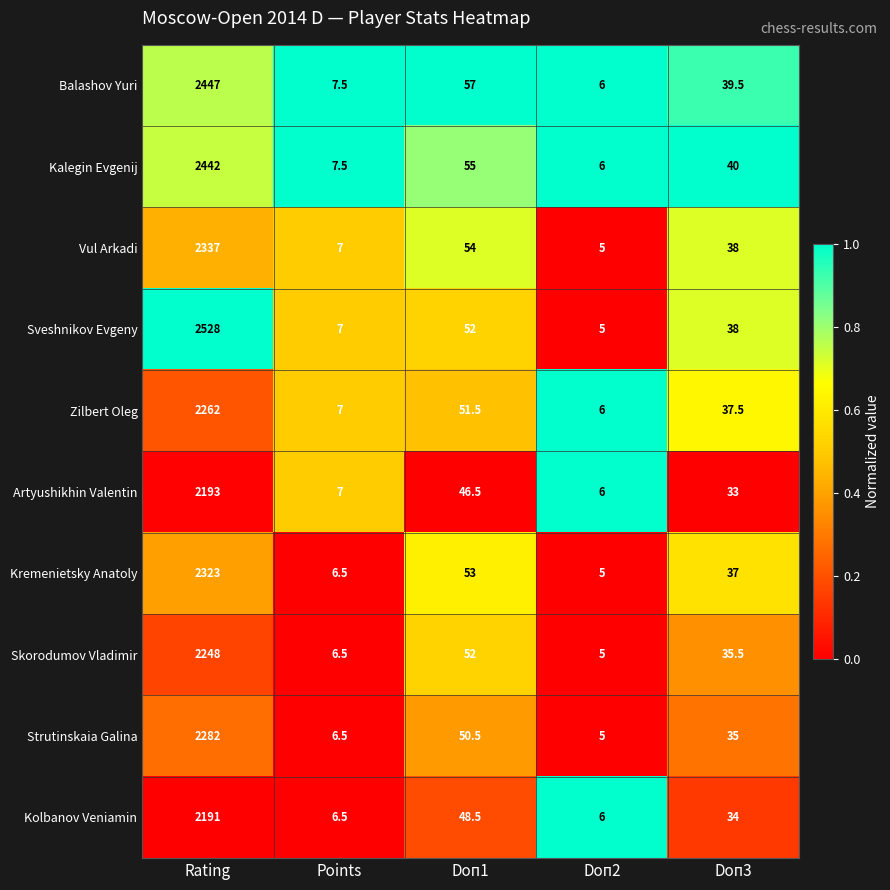

At which category is the sum across all series the highest?

Rating